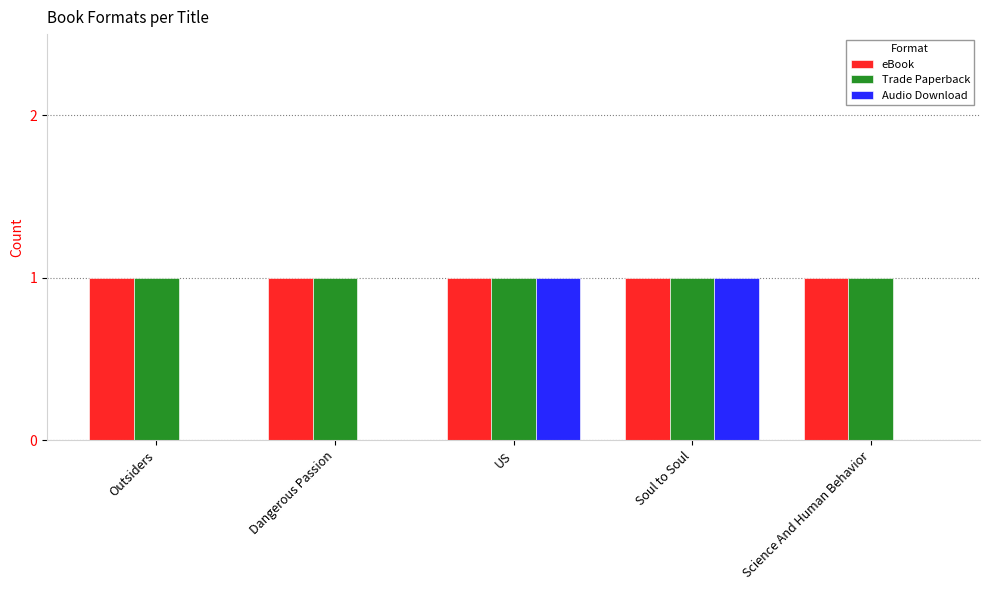

What is the maximum value shown in the chart?

1